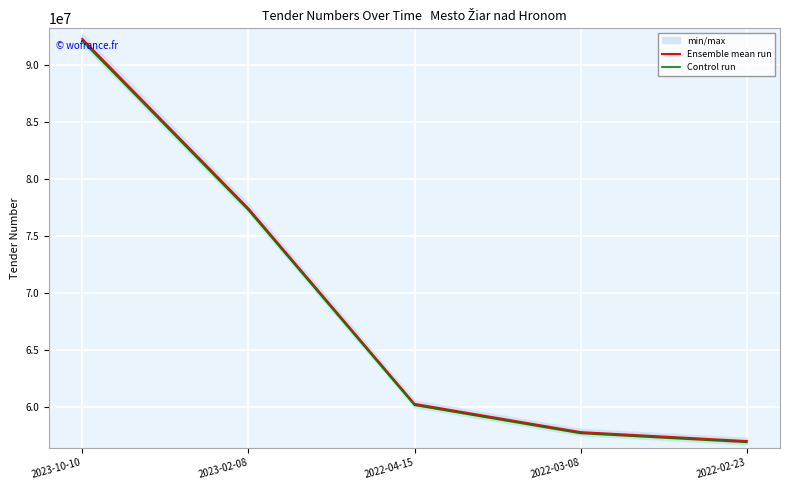

True or false: Control run has a value of 86773250.9 at 2022-04-15.

False